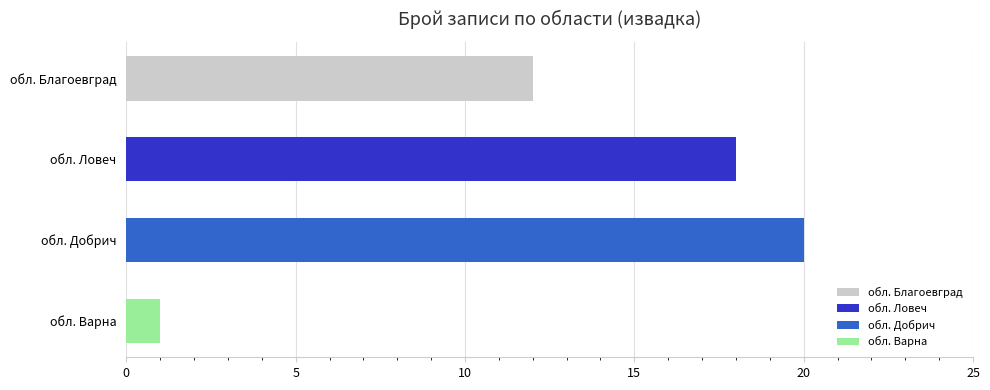

Reading bottom to top, extract all data points from this chart.

обл. Варна=1	обл. Добрич=20	обл. Ловеч=18	обл. Благоевград=12